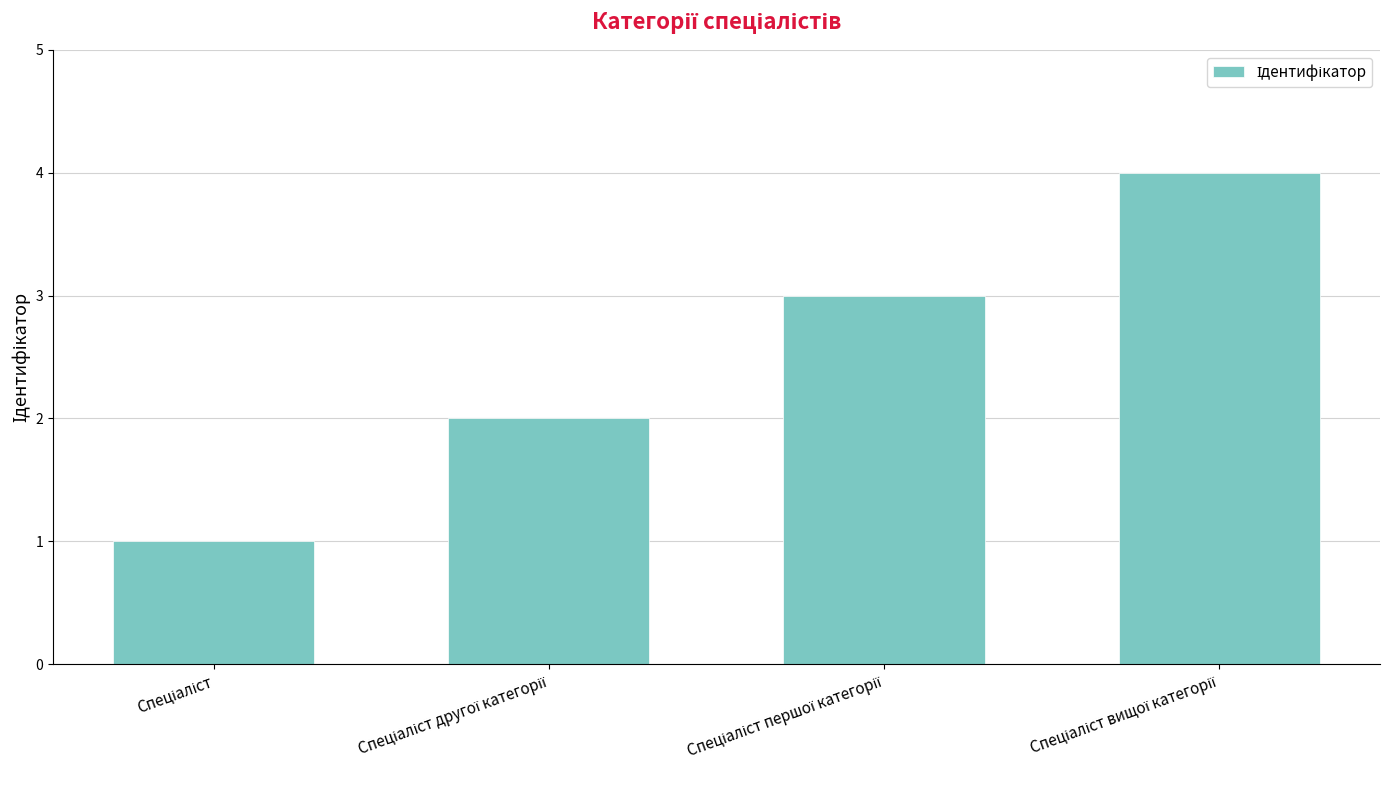

What is the sum of all values?

10